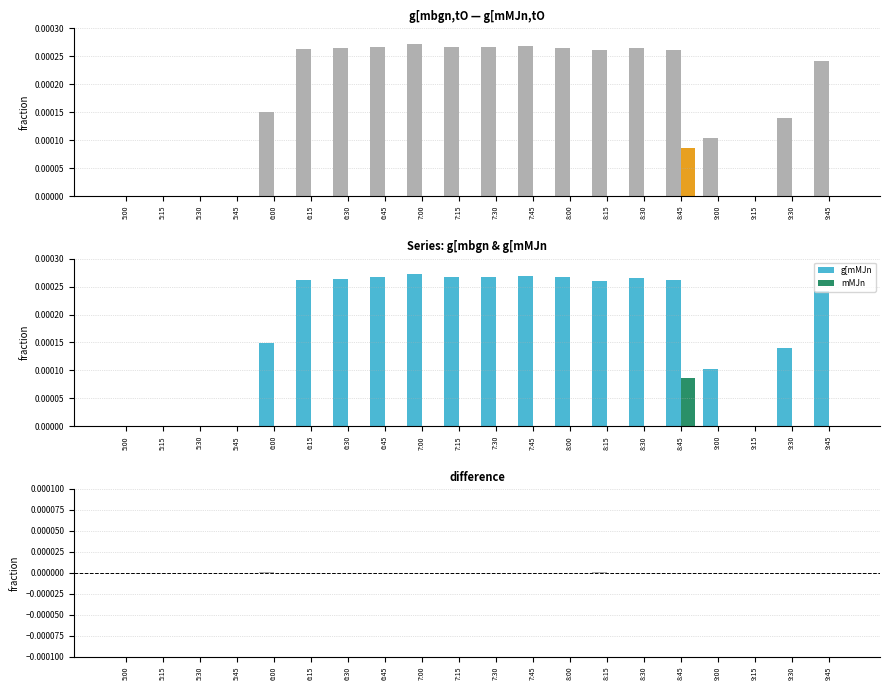

At how many categories does at least one series exceed 0?

15